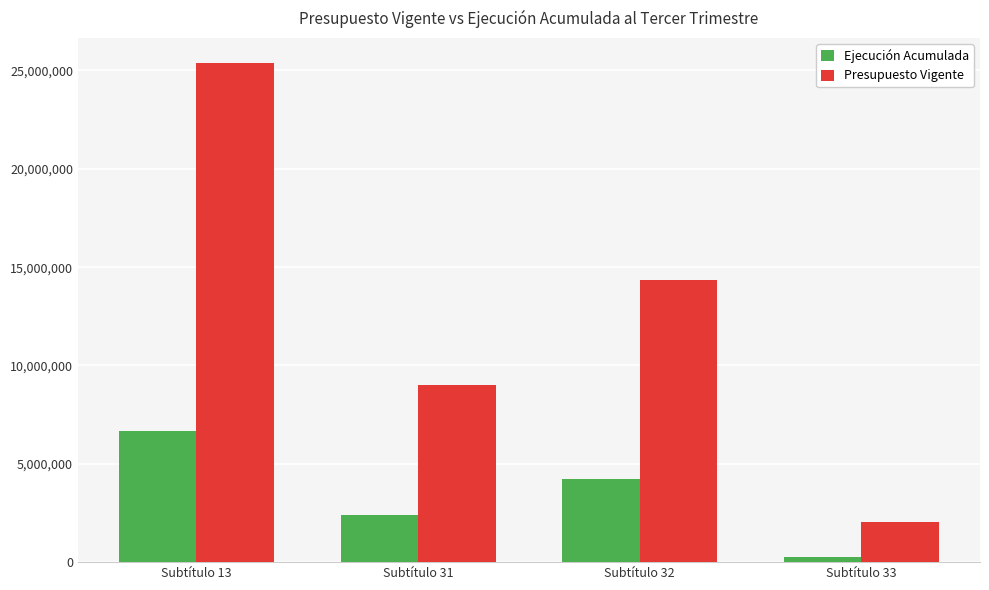

Count the number of data series in this chart.

2